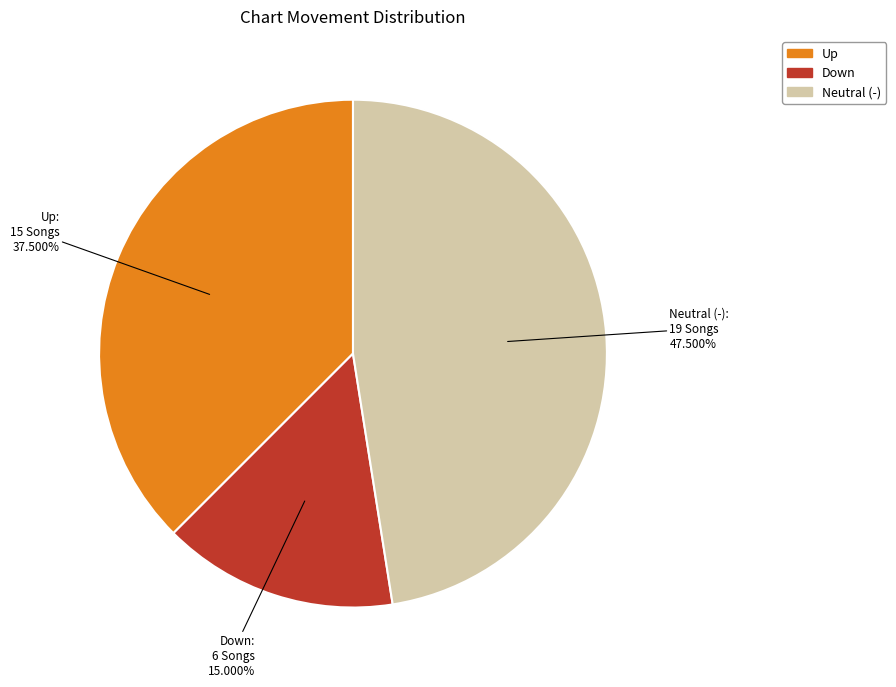

Combined, do Down and Neutral (-) account for over 50%?

Yes